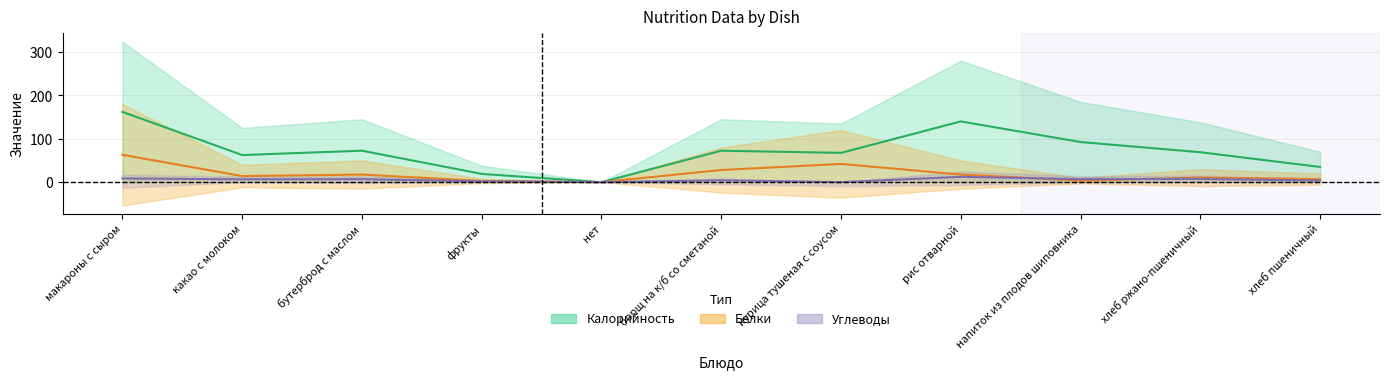

At which label is Белки closest to 31?

борщ на к/б со сметаной